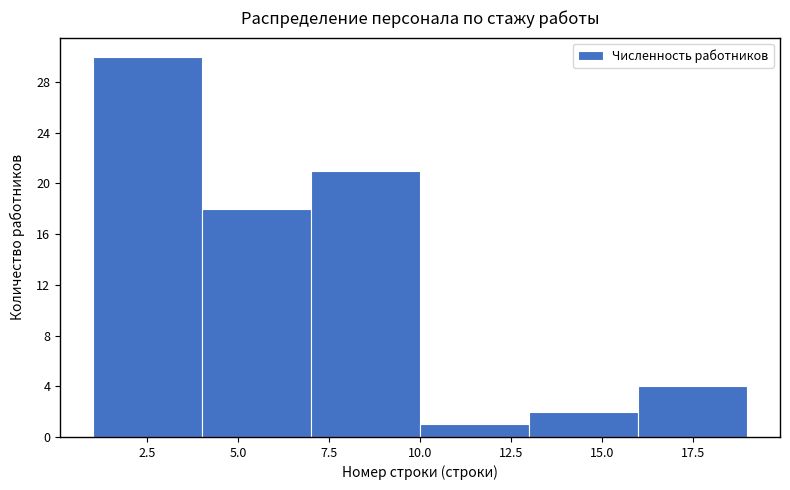

Over which range of the x-axis is the bar tallest?

1 to 4